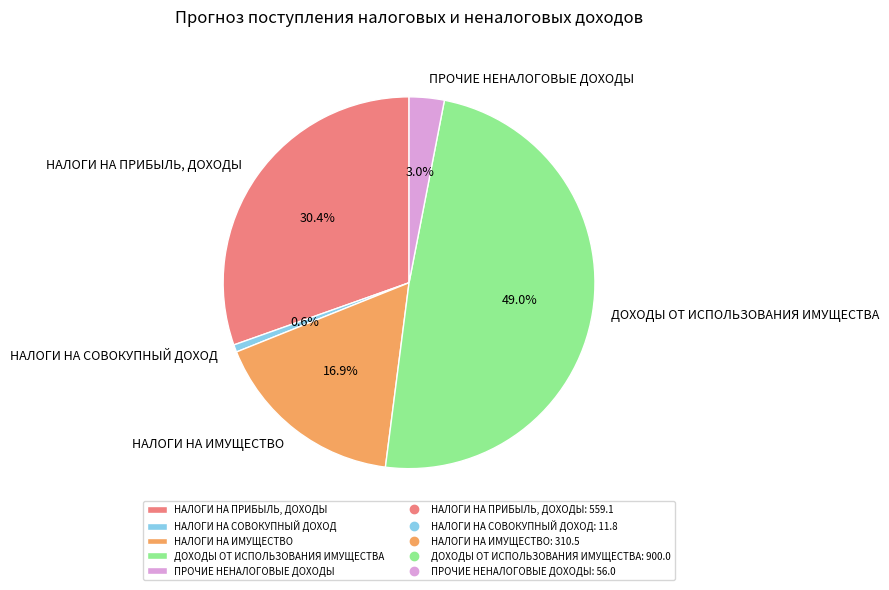

To the nearest percent, what is the difference between the НАЛОГИ НА ИМУЩЕСТВО and НАЛОГИ НА ПРИБЫЛЬ, ДОХОДЫ slice percentages?

14%